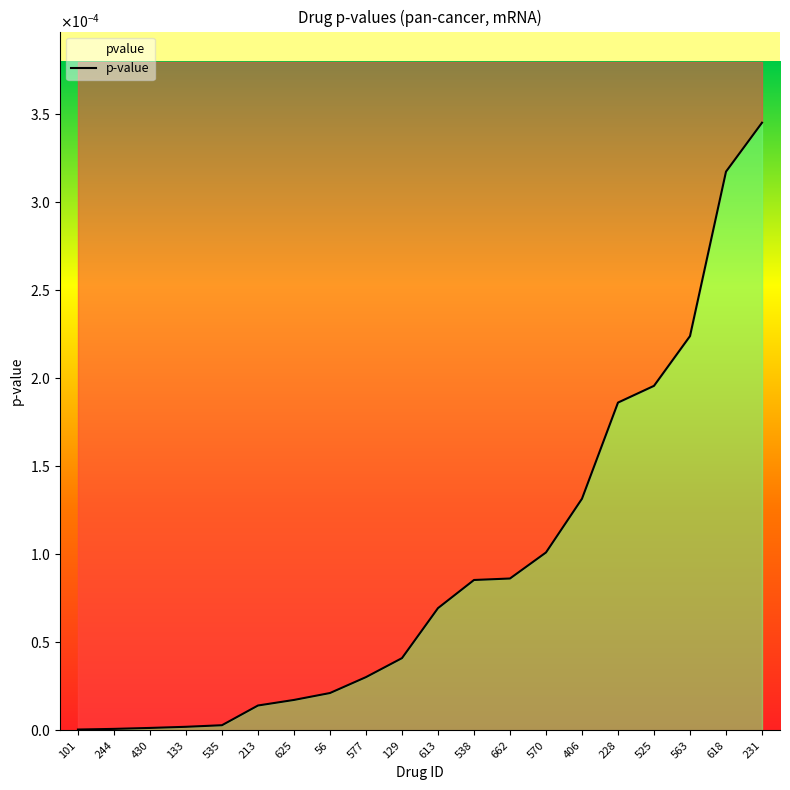

Rank the categories by value from lowest to highest.

101, 244, 430, 133, 535, 213, 625, 56, 577, 129, 613, 538, 662, 570, 406, 228, 525, 563, 618, 231